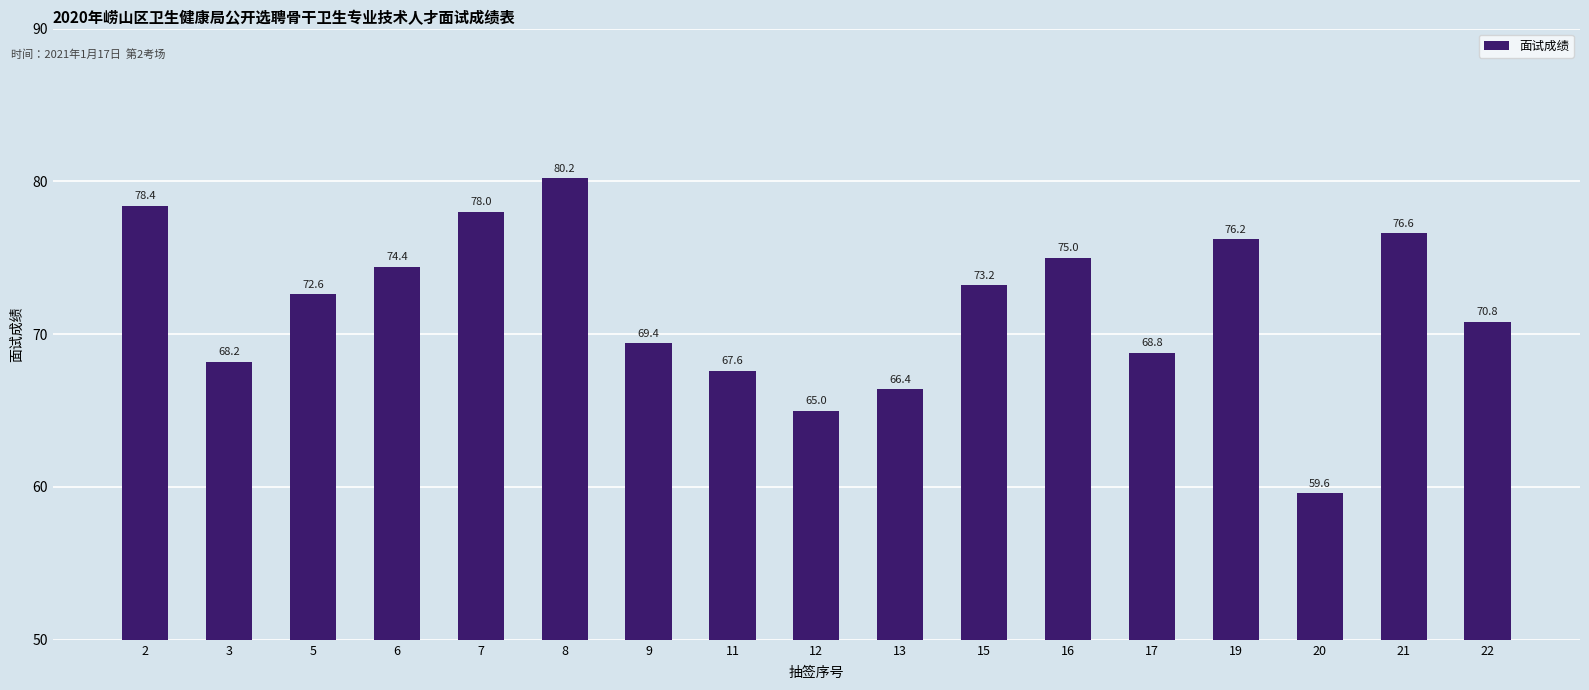

Reading left to right, what are all the values shown in this chart?

2=78.4	3=68.2	5=72.6	6=74.4	7=78.0	8=80.2	9=69.4	11=67.6	12=65.0	13=66.4	15=73.2	16=75.0	17=68.8	19=76.2	20=59.6	21=76.6	22=70.8